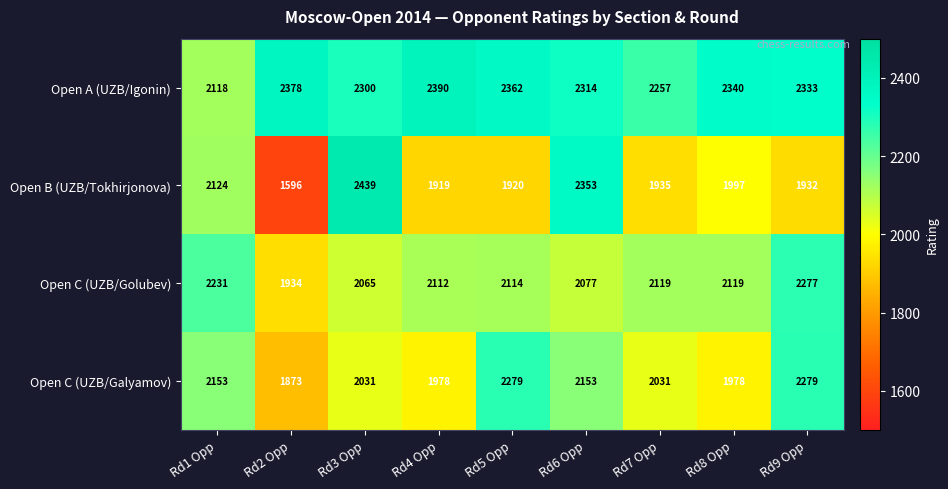

What is the difference between the maximum and minimum values in the Open C (UZB/Golubev) series?

343